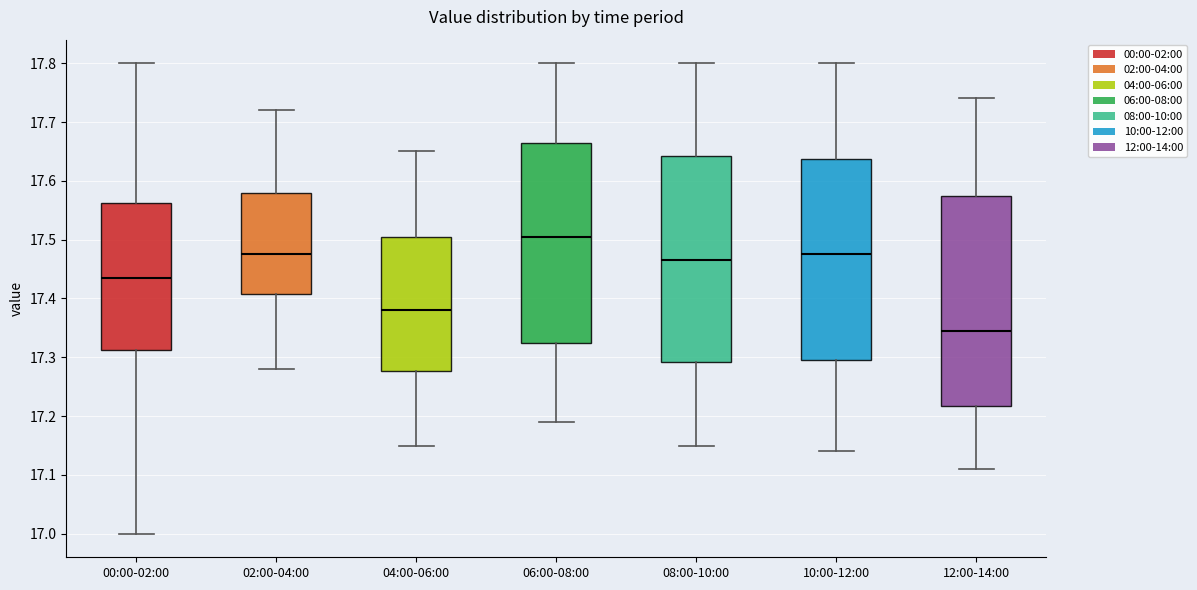

Reading left to right, read every box against the y-axis: the position of its median line, the range the box covers, and the ends of its whiskers. The values are not printed on the chart, so give them approximately, as read against the axis.

00:00-02:00: median 17.44, box 17.31 to 17.56, whiskers 17.00 to 17.80
02:00-04:00: median 17.48, box 17.41 to 17.58, whiskers 17.28 to 17.72
04:00-06:00: median 17.38, box 17.28 to 17.51, whiskers 17.15 to 17.65
06:00-08:00: median 17.51, box 17.33 to 17.67, whiskers 17.19 to 17.80
08:00-10:00: median 17.47, box 17.29 to 17.64, whiskers 17.15 to 17.80
10:00-12:00: median 17.48, box 17.30 to 17.64, whiskers 17.14 to 17.80
12:00-14:00: median 17.35, box 17.22 to 17.58, whiskers 17.11 to 17.74